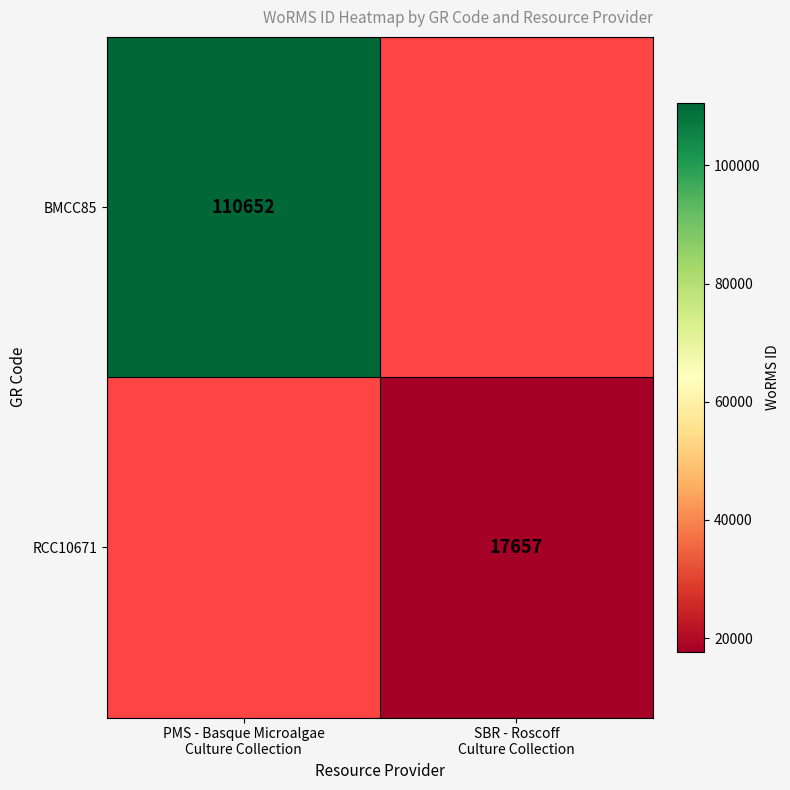

How many distinct data groups are displayed?

2